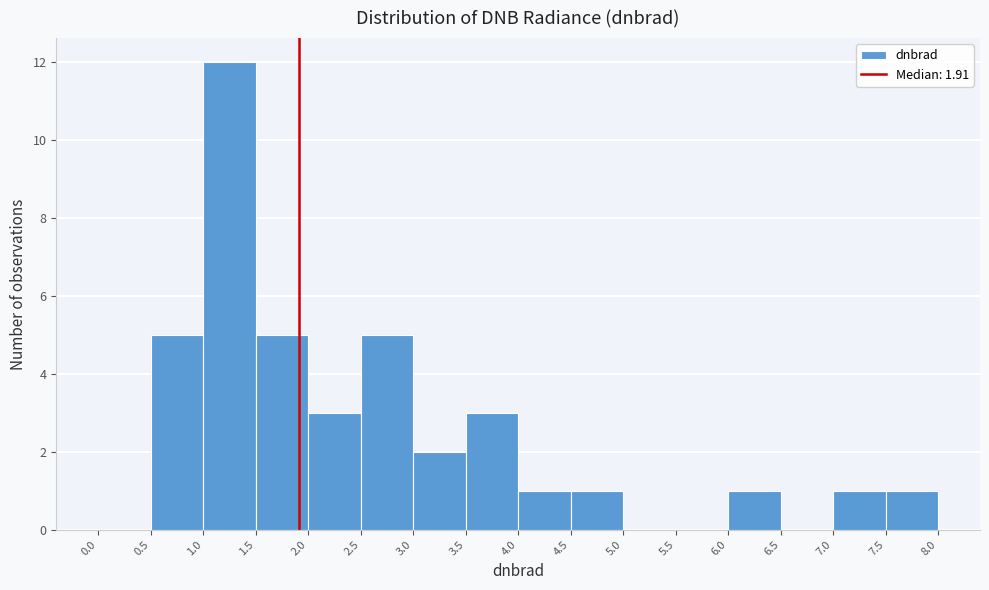

Reading left to right, list every bar in this chart as the range it spans on the x-axis followed by its height. The values are not printed on the chart, so give them approximately, as read against the axis.

0.0 to 0.5: 0
0.5 to 1.0: 5
1.0 to 1.5: 12
1.5 to 2.0: 5
2.0 to 2.5: 3
2.5 to 3.0: 5
3.0 to 3.5: 2
3.5 to 4.0: 3
4.0 to 4.5: 1
4.5 to 5.0: 1
5.0 to 5.5: 0
5.5 to 6.0: 0
6.0 to 6.5: 1
6.5 to 7.0: 0
7.0 to 7.5: 1
7.5 to 8.0: 1